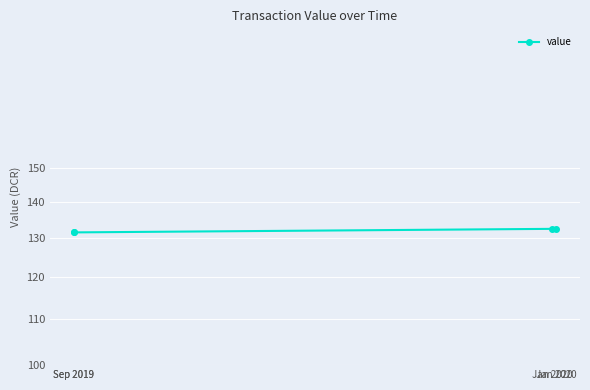

Count the values in the range 131 to 132.

2